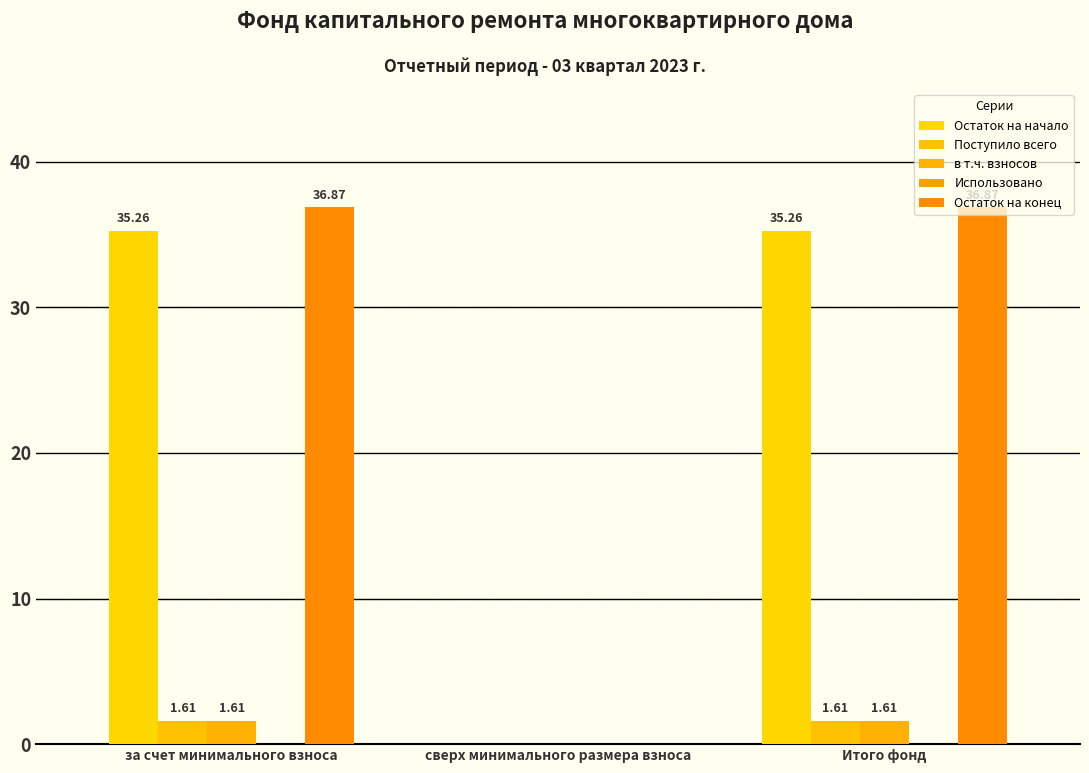

Which series changed the most between за счет минимального взноса and Итого фонд?

Остаток на начало